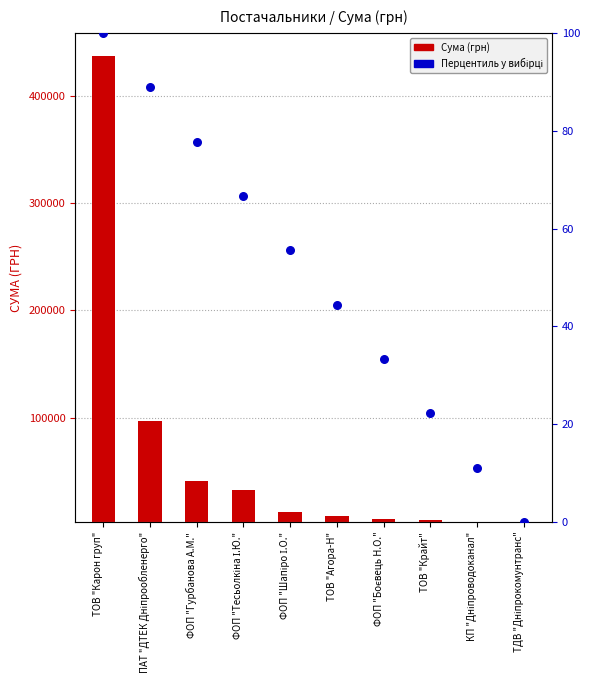

Which series reaches the maximum Y coordinate?

СУМА (ГРН)